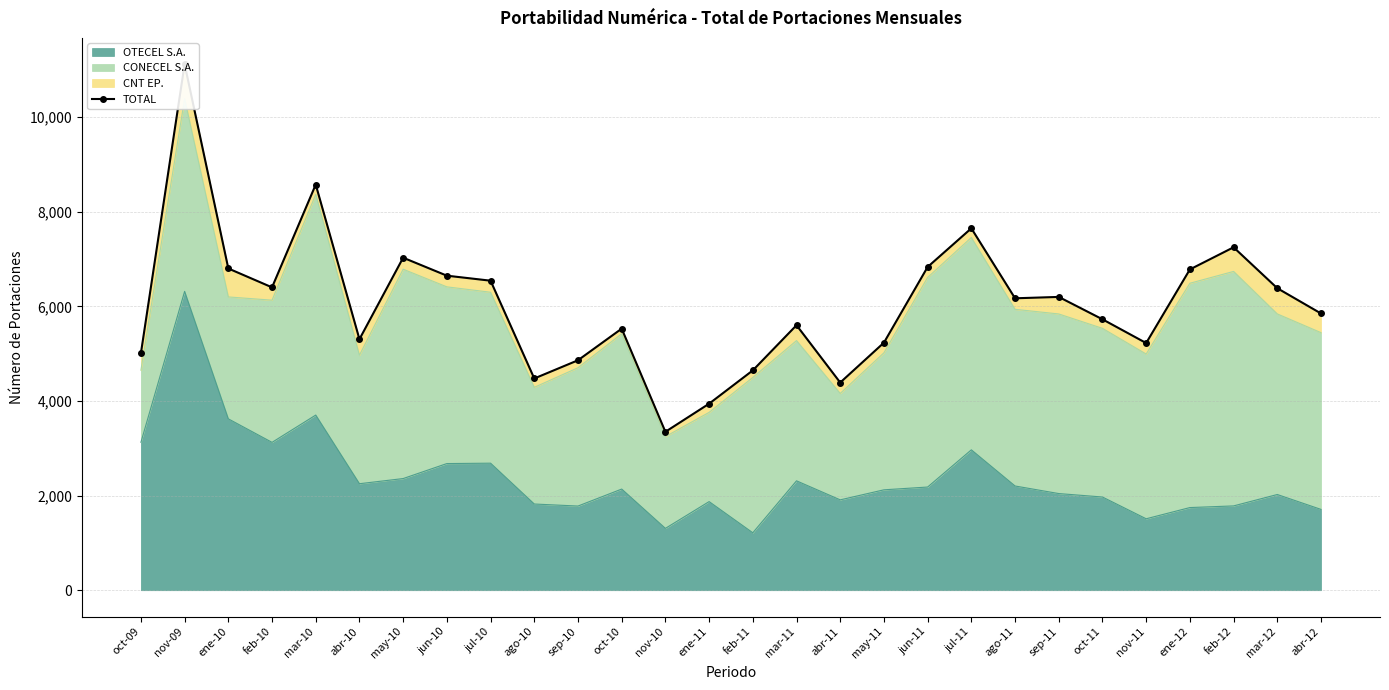

Reading right to left, transcribe all the data shown in this chart.

abr-12=5849	mar-12=6383	feb-12=7248	ene-12=6780	nov-11=5224	oct-11=5726	sep-11=6199	ago-11=6170	jul-11=7649	jun-11=6832	may-11=5232	abr-11=4389	mar-11=5601	feb-11=4646	ene-11=3942	nov-10=3348	oct-10=5528	sep-10=4860	ago-10=4475	jul-10=6542	jun-10=6648	may-10=7028	abr-10=5305	mar-10=8574	feb-10=6401	ene-10=6800	nov-09=11118	oct-09=5009